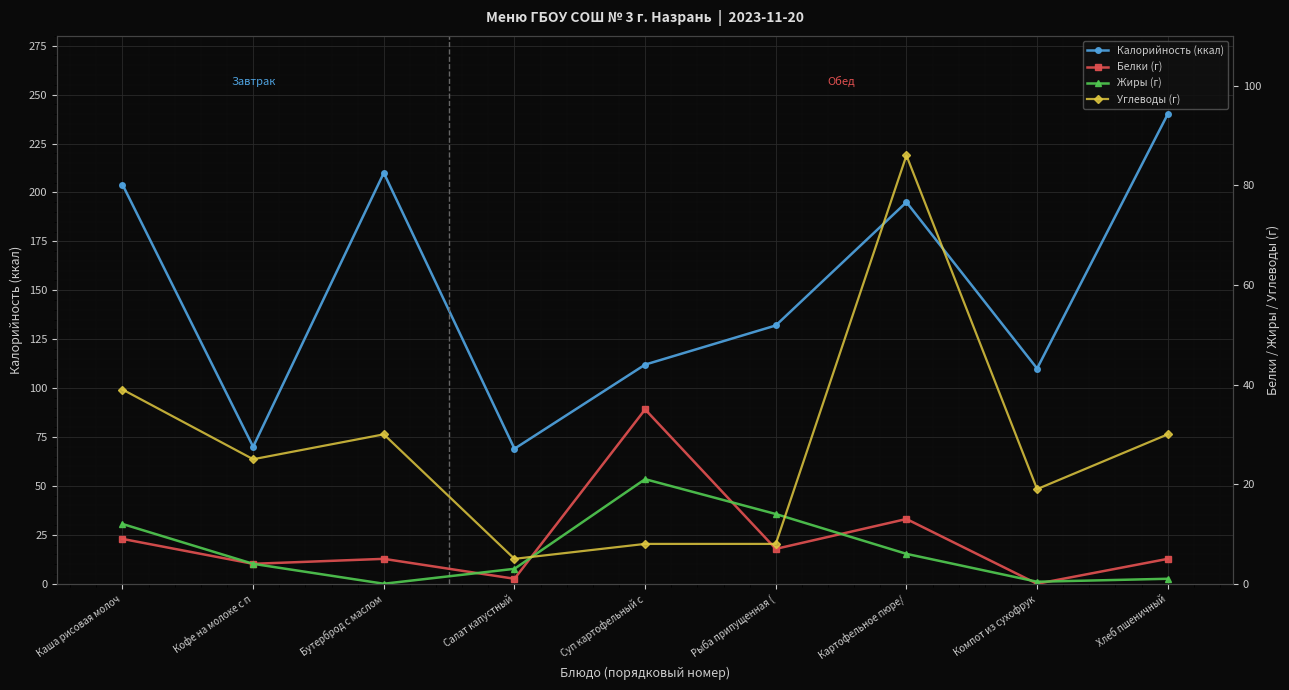

Is the value of Углеводы (г) at Каша рисовая молоч greater than the value of Калорийность (ккал) at Бутерброд с маслом?

No